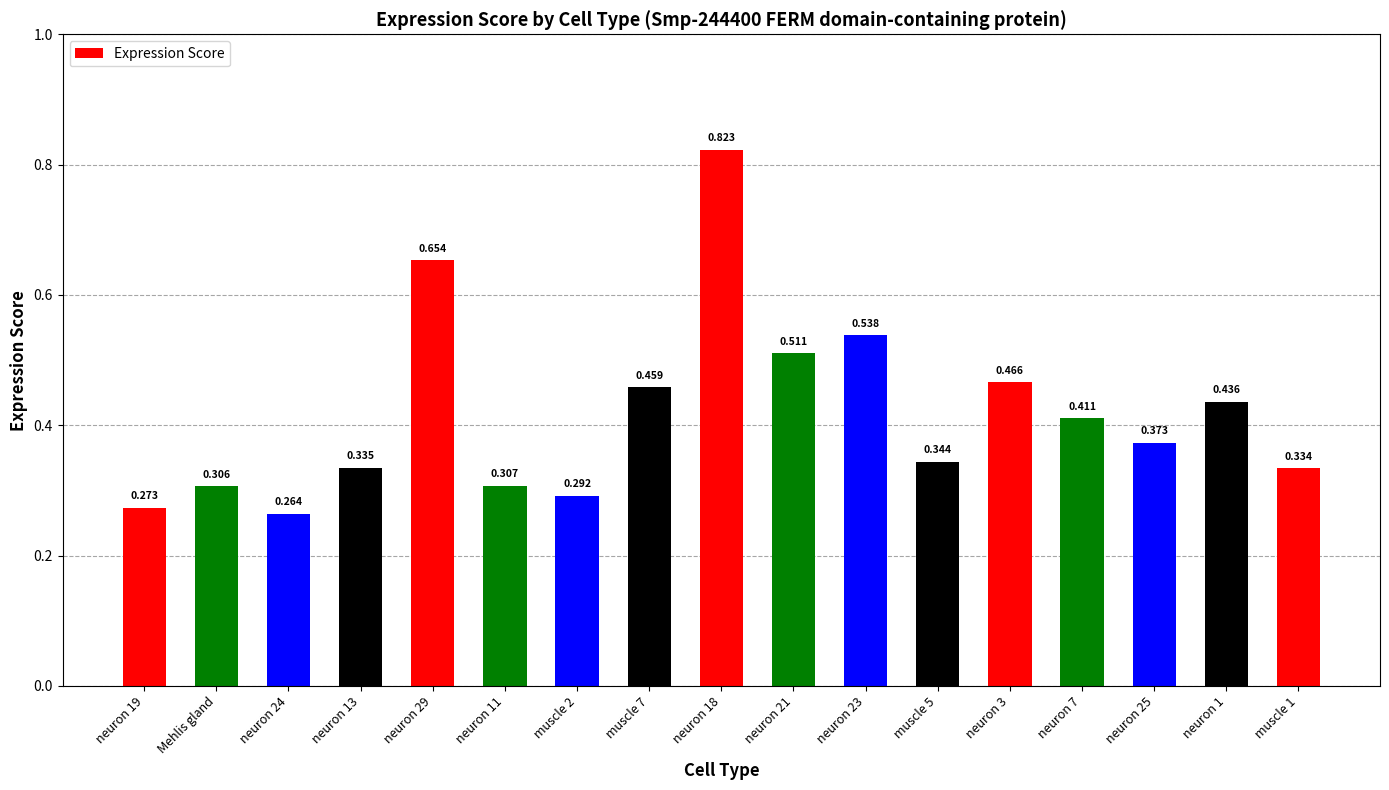

What is the average value?

0.4